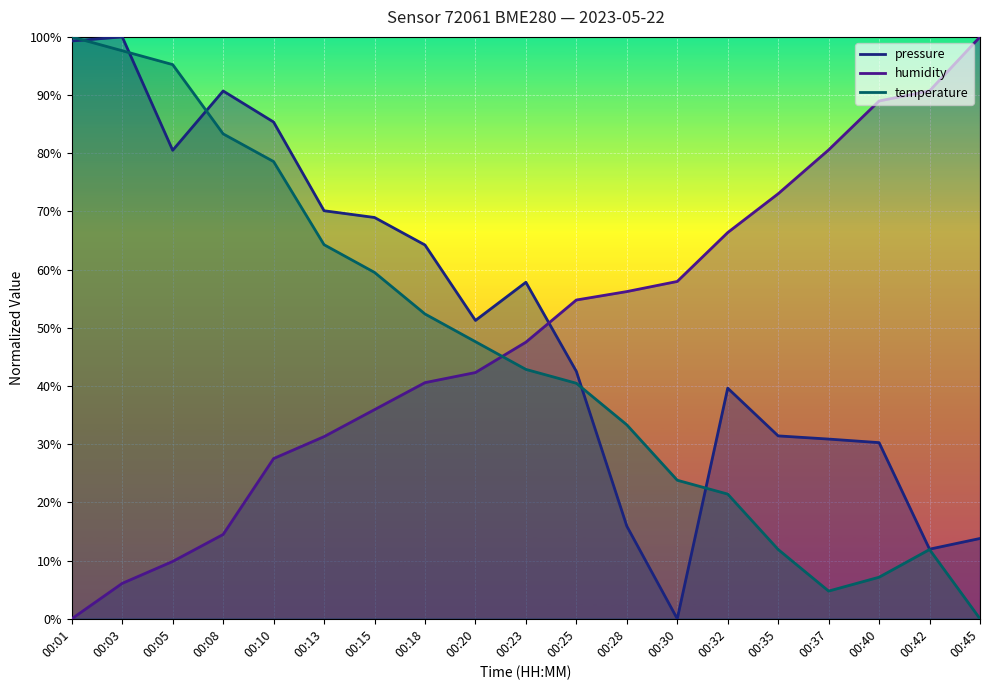

Where is the first local maximum for temperature?

00:42